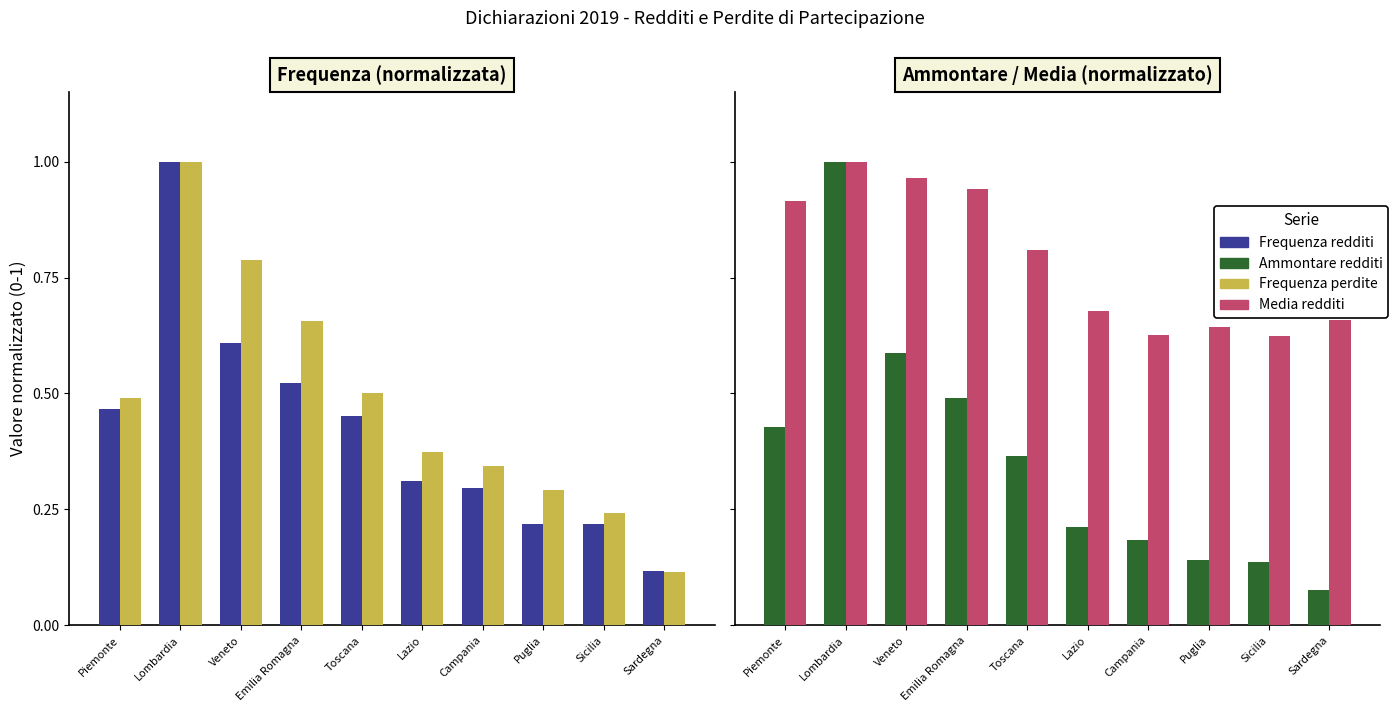

What is the label of the 7th bar from the left?

Campania